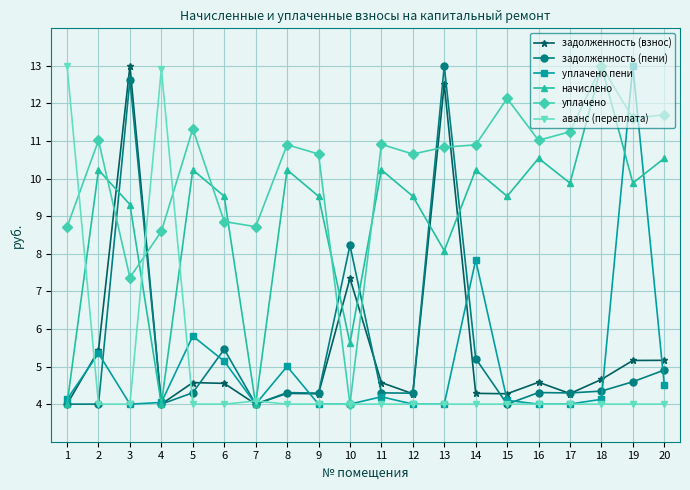

What is the difference between the задолженность (взнос) values at 15 and 16?

0.3